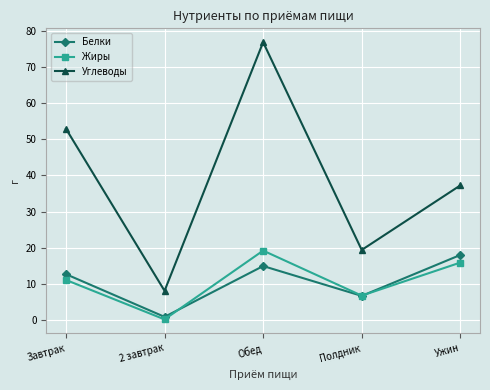

Does the chart have visible grid lines?

Yes